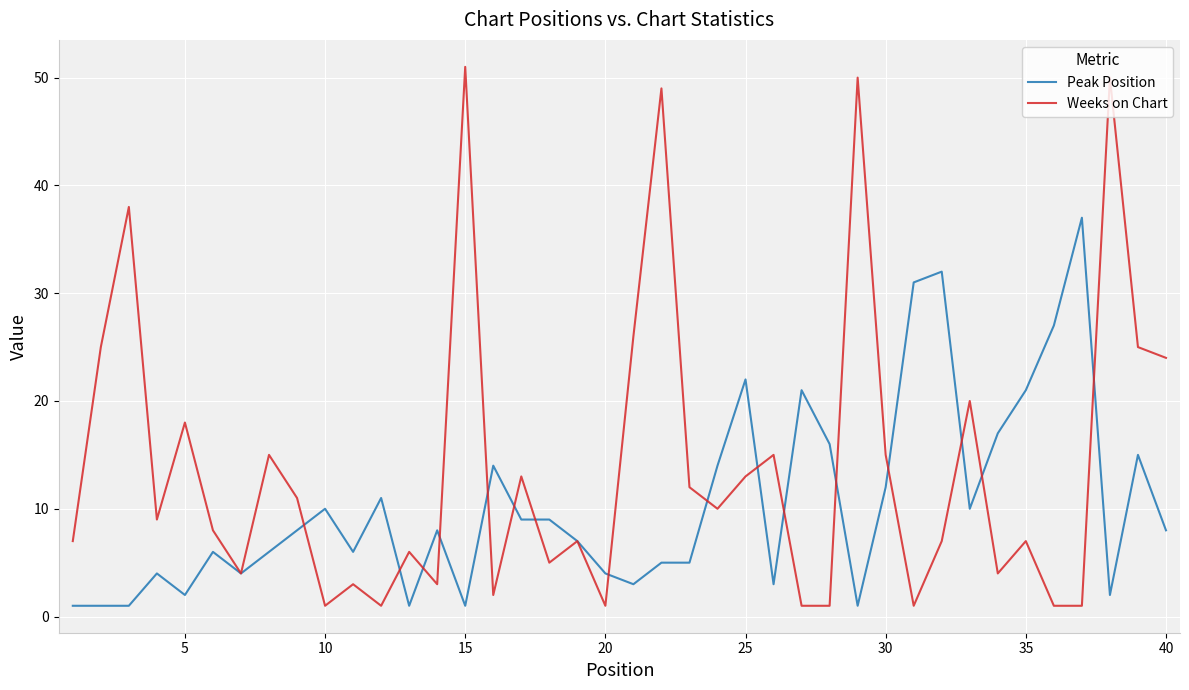

What is the highest value of the Peak Position series?

37